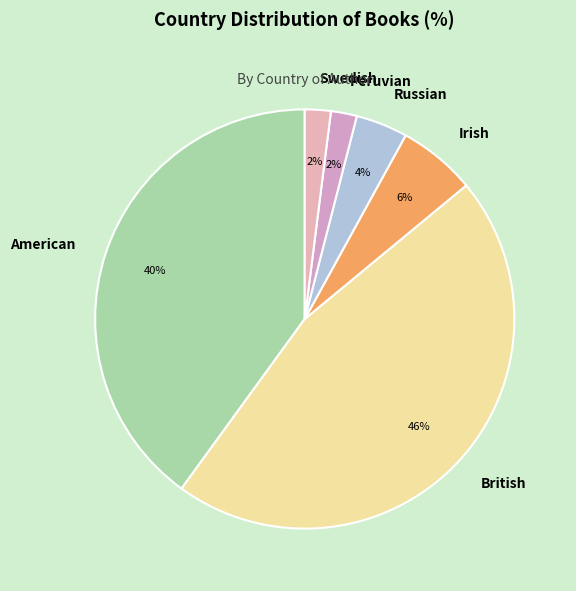

What is the largest slice in the pie chart?

British